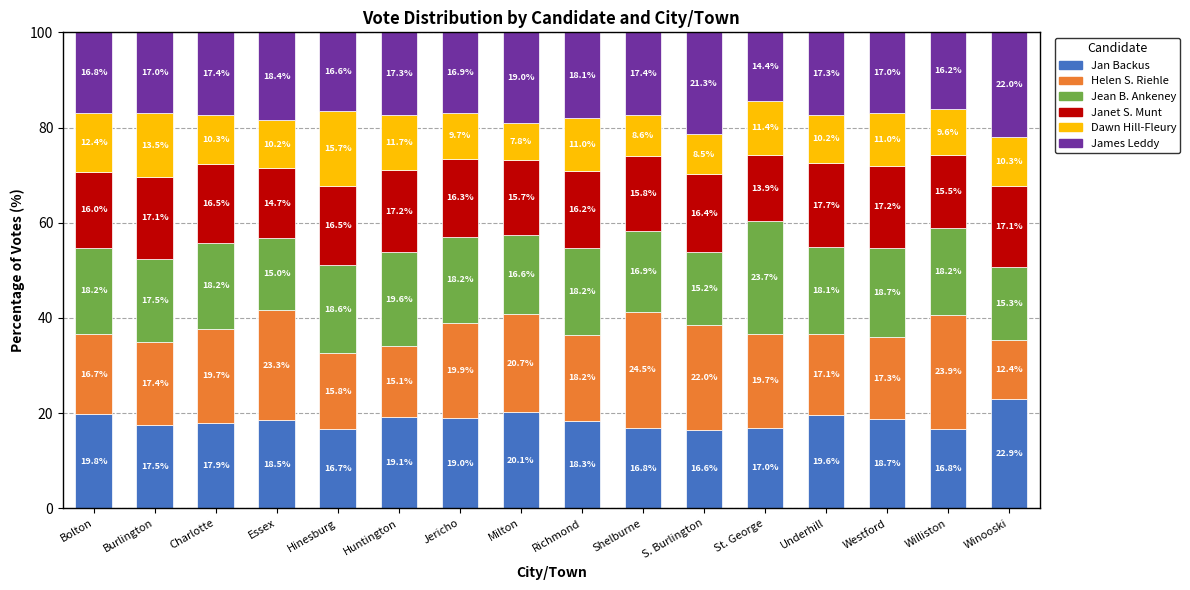

What is the highest value of the Jan Backus series?

22.9